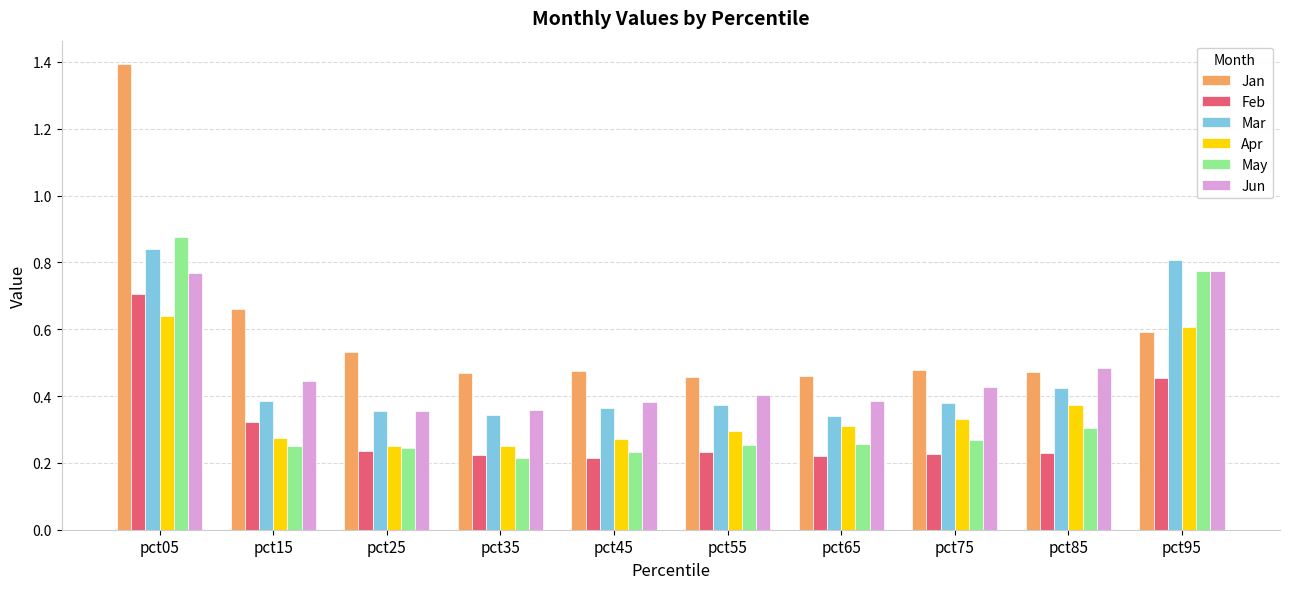

True or false: Apr has a value of 0.4 at pct15.

False